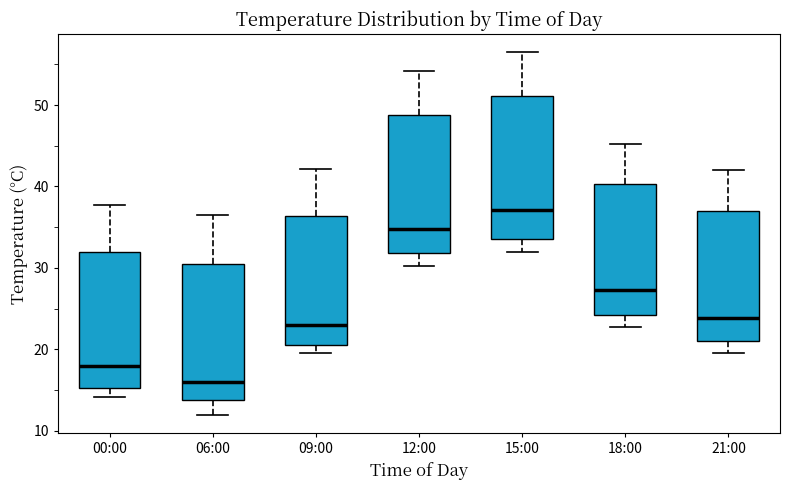

Where does the lower whisker of the box for 15:00 end on the y-axis? The values are not printed on the chart, so give them approximately, as read against the axis.

32